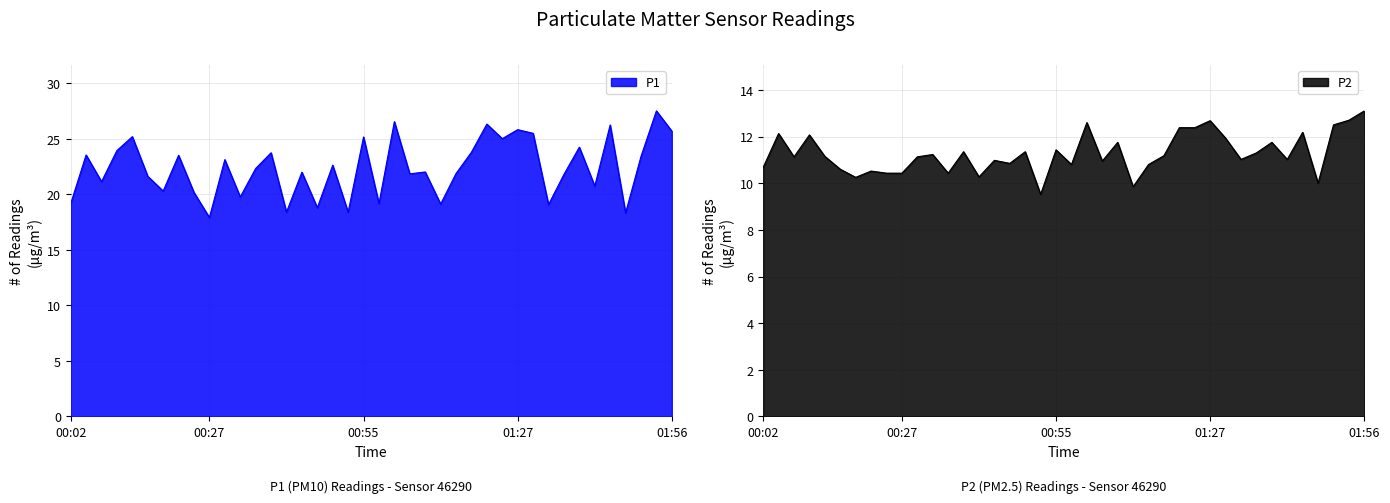

The P2 series shows 19.2 at 01:43. True or false?

False